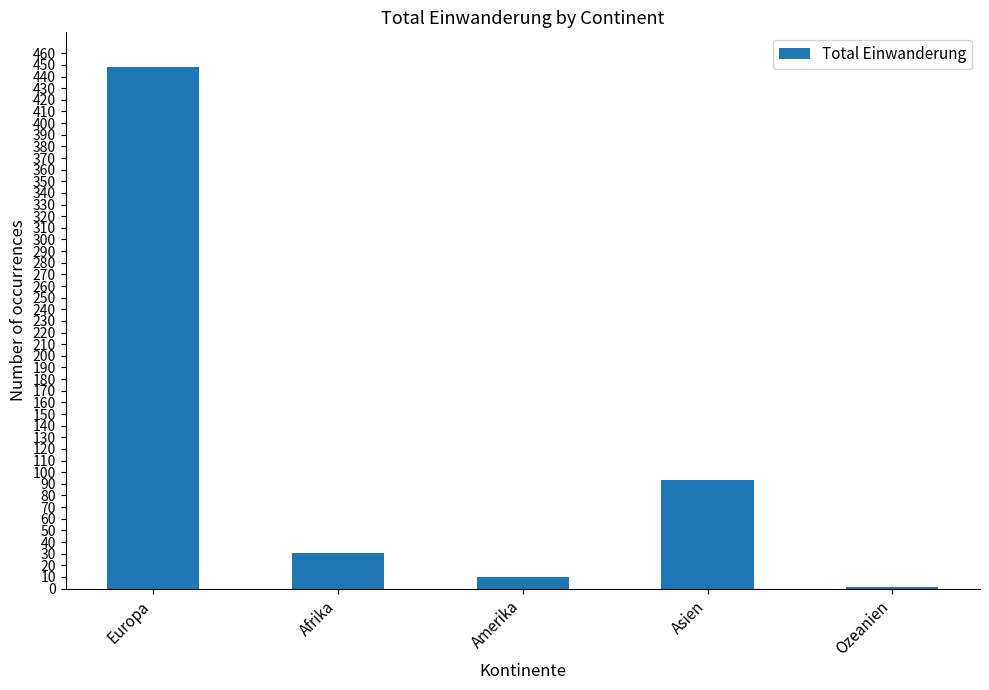

What is the change in value from Amerika to Asien?

+83